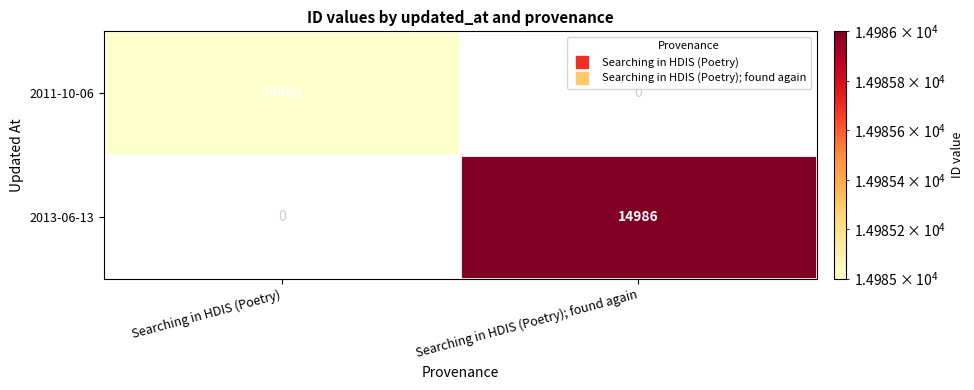

List the labels in order of 2011-10-06 value, largest first.

Searching in HDIS (Poetry), Searching in HDIS (Poetry); found again